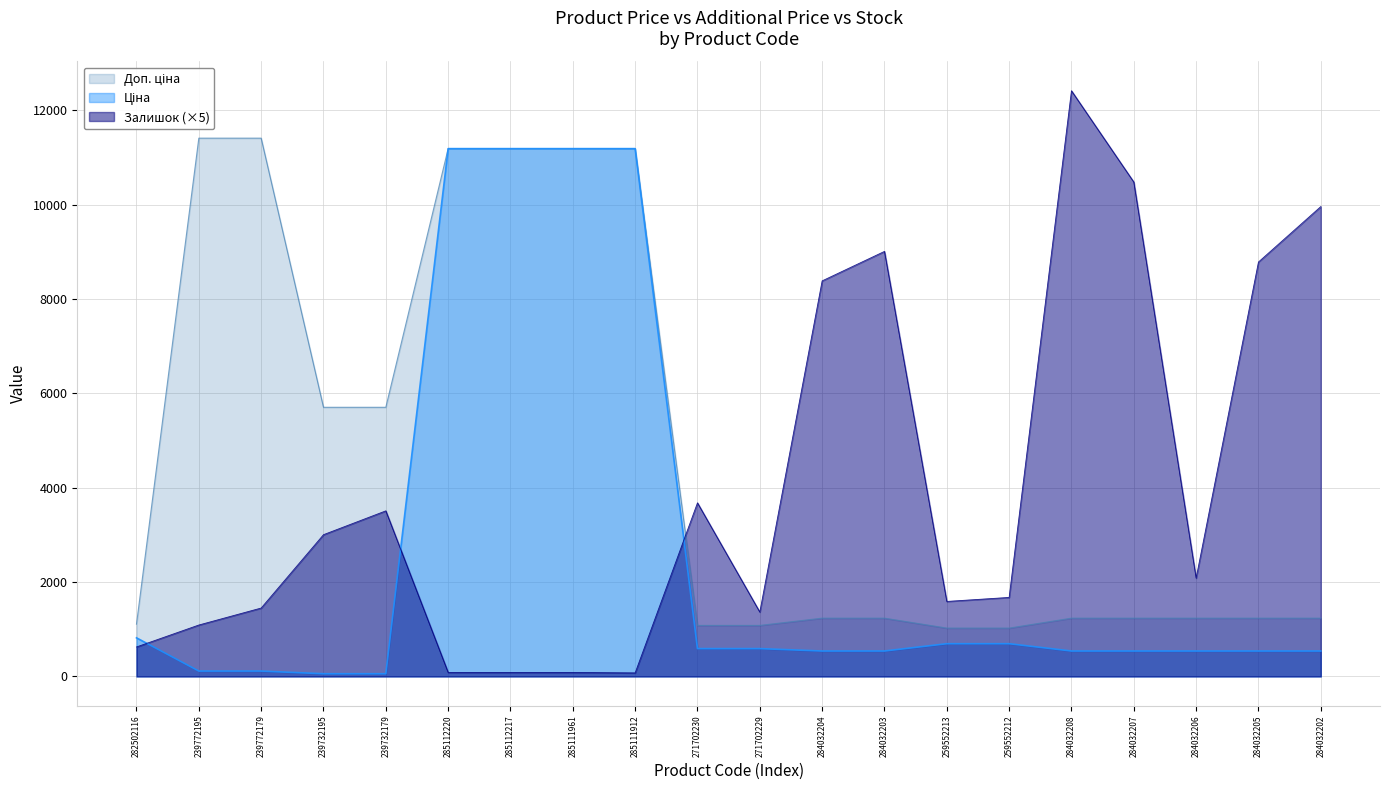

Read the Залишок value at 284032208.

12415.0